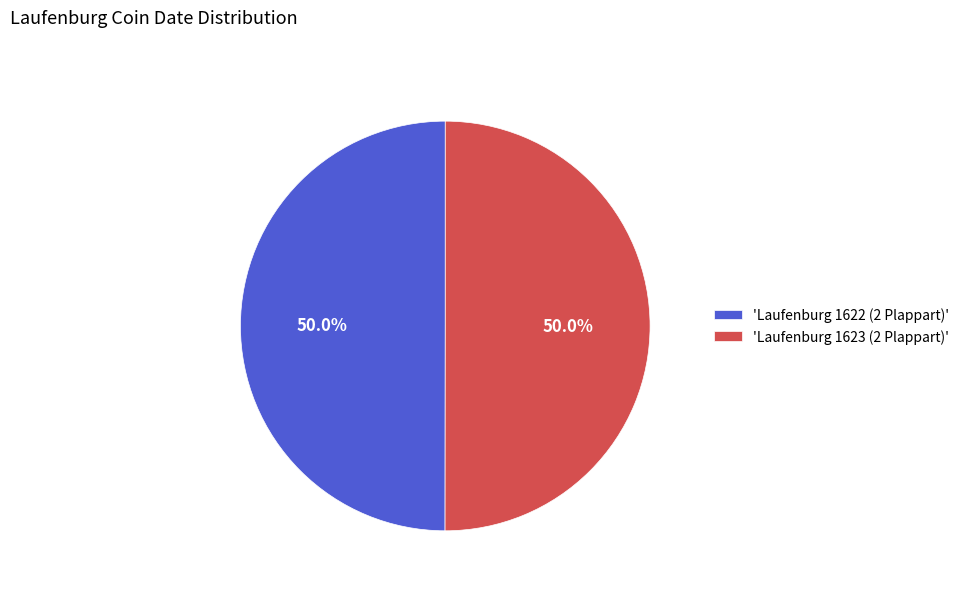

What is the total percentage of 'Laufenburg 1623 (2 Plappart)' and 'Laufenburg 1622 (2 Plappart)'?

100.0%